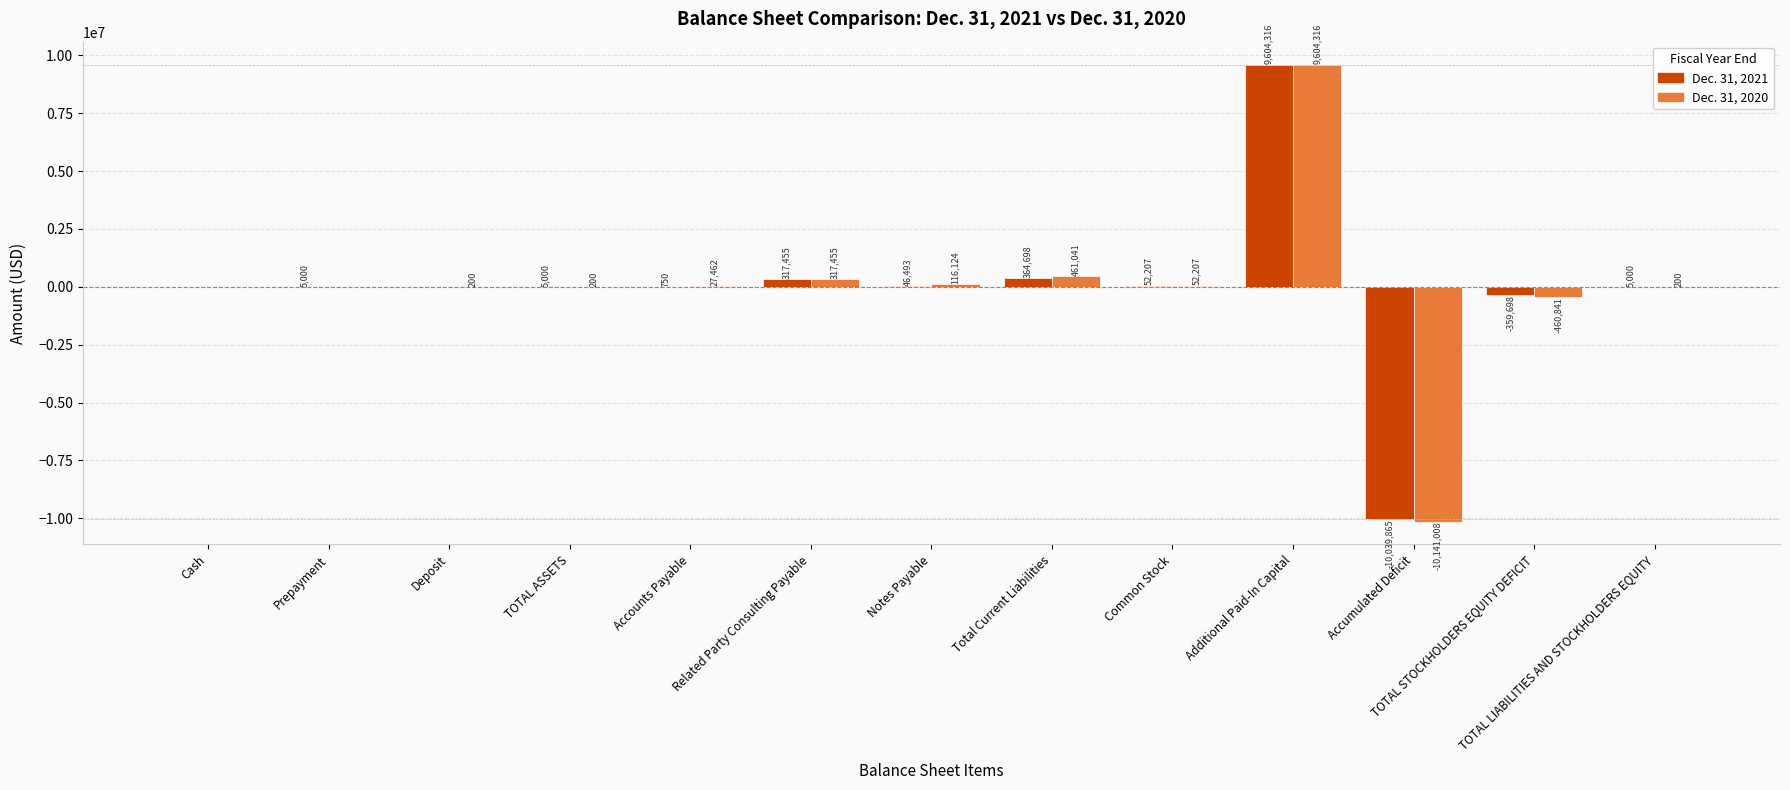

Read the Dec. 31, 2020 value at Accounts Payable, to the nearest 10.

27460